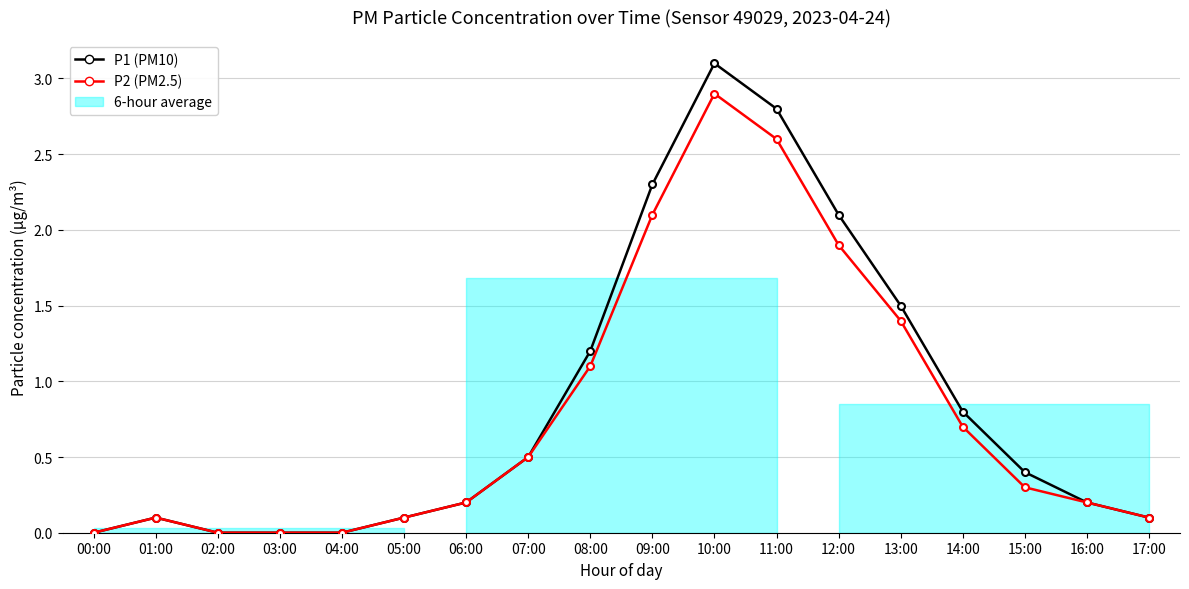

Does the chart display data point markers on the line(s)?

Yes